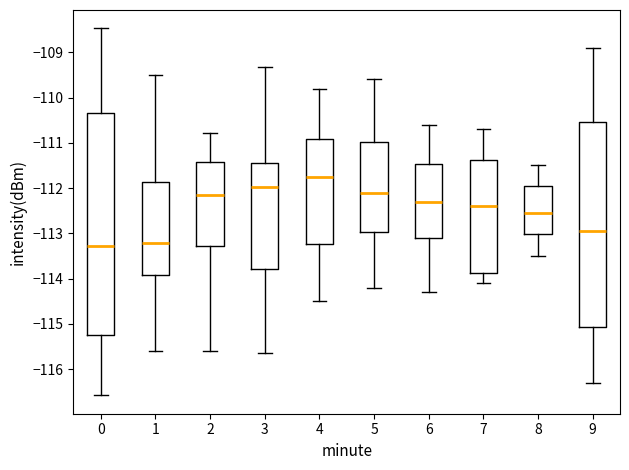

Reading left to right, transcribe this box plot: for each box, give where its median line is, the range the box spans, and where its two whiskers end, as read against the y-axis. The values are not printed on the chart, so give them approximately, as read against the axis.

0: median -113.3, box -115.2 to -110.3, whiskers -116.6 to -108.5
1: median -113.2, box -113.9 to -111.9, whiskers -115.6 to -109.5
2: median -112.2, box -113.3 to -111.4, whiskers -115.6 to -110.8
3: median -112.0, box -113.8 to -111.4, whiskers -115.6 to -109.3
4: median -111.7, box -113.2 to -110.9, whiskers -114.5 to -109.8
5: median -112.1, box -113.0 to -111.0, whiskers -114.2 to -109.6
6: median -112.3, box -113.1 to -111.5, whiskers -114.3 to -110.6
7: median -112.4, box -113.9 to -111.4, whiskers -114.1 to -110.7
8: median -112.5, box -113.0 to -111.9, whiskers -113.5 to -111.5
9: median -112.9, box -115.1 to -110.5, whiskers -116.3 to -108.9